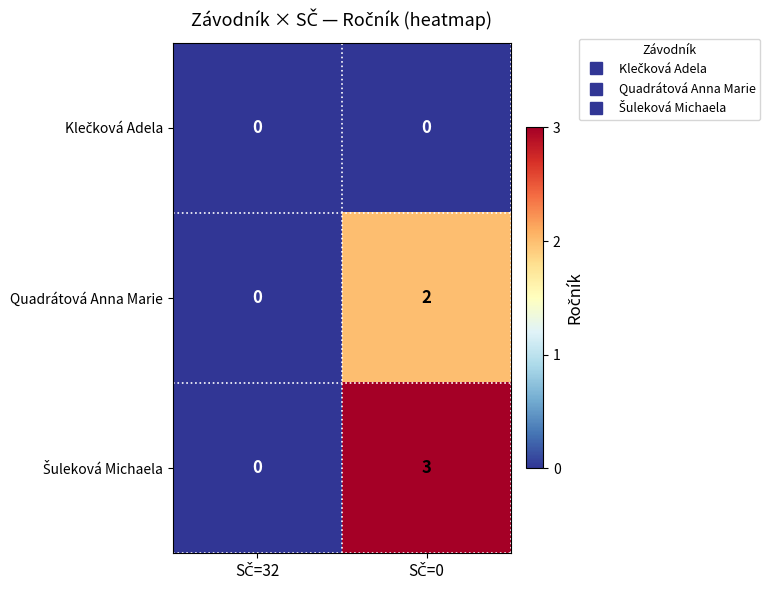

Count the number of categories in the chart.

2